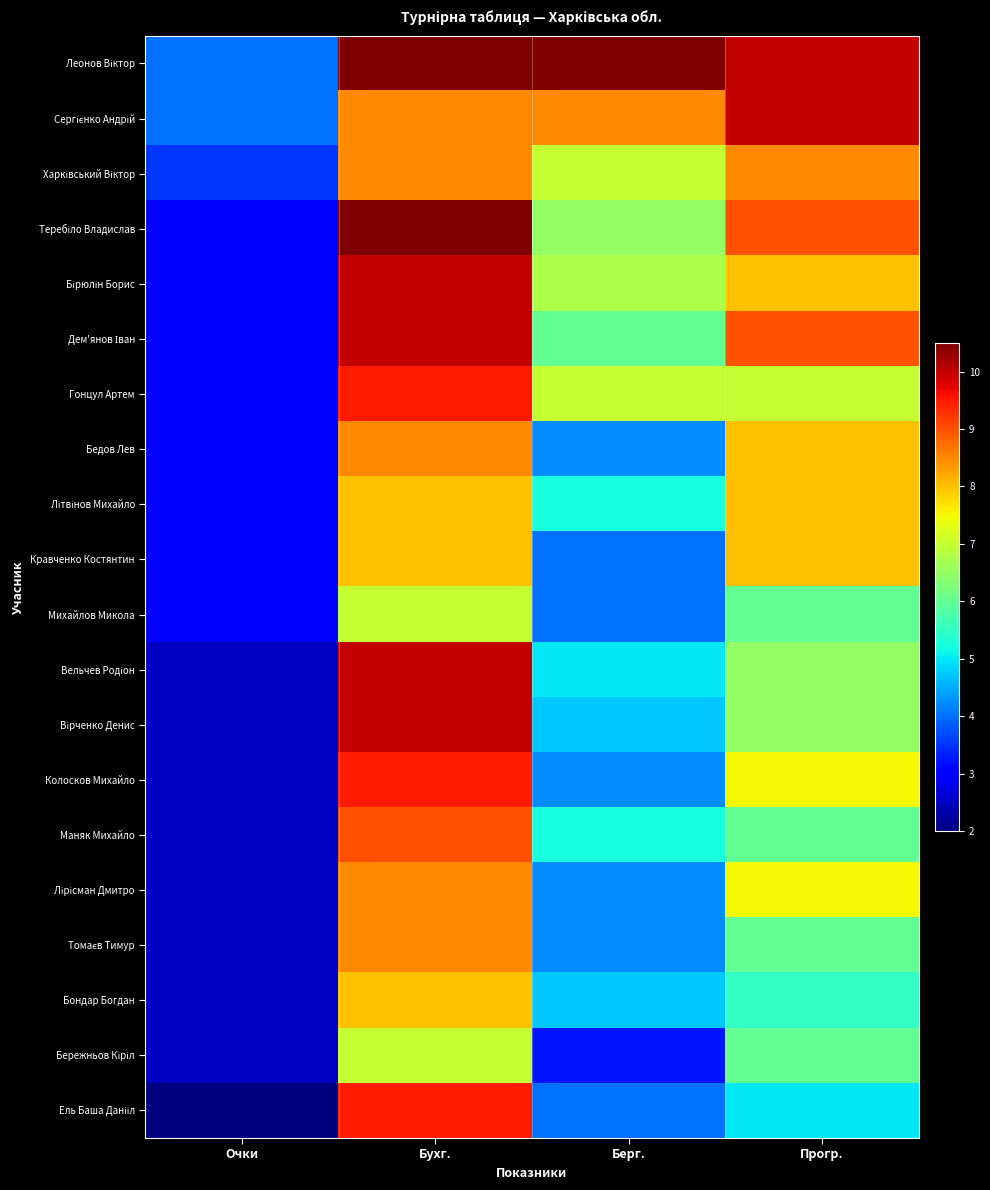

At which category is the sum across all series the highest?

Бухг.